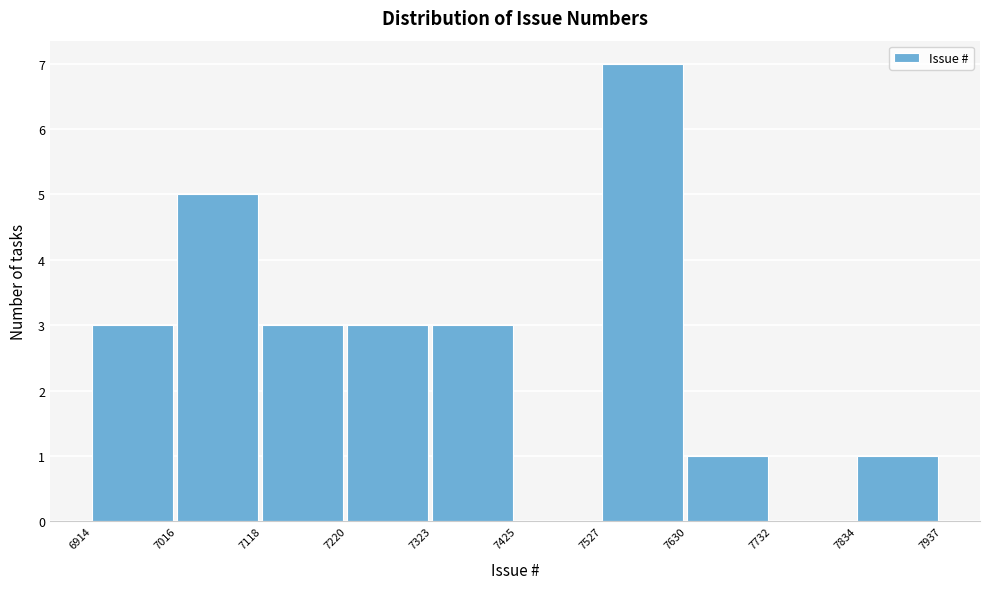

Reading left to right, list every bar in this chart as the range it spans on the x-axis followed by its height. The values are not printed on the chart, so give them approximately, as read against the axis.

6914 to 7016: 3
7016 to 7118: 5
7118 to 7220: 3
7220 to 7323: 3
7323 to 7425: 3
7425 to 7527: 0
7527 to 7630: 7
7630 to 7732: 1
7732 to 7834: 0
7834 to 7937: 1